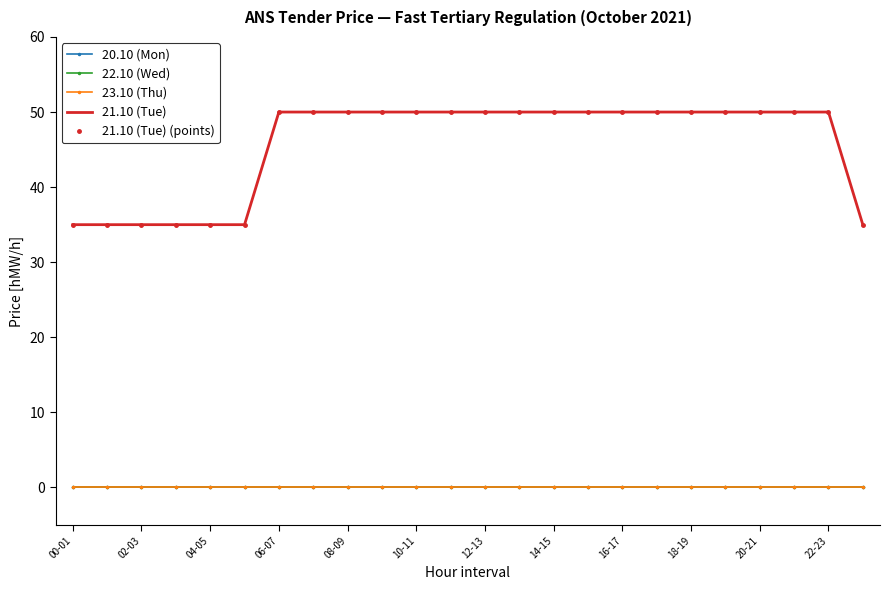

How many distinct data groups are displayed?

5